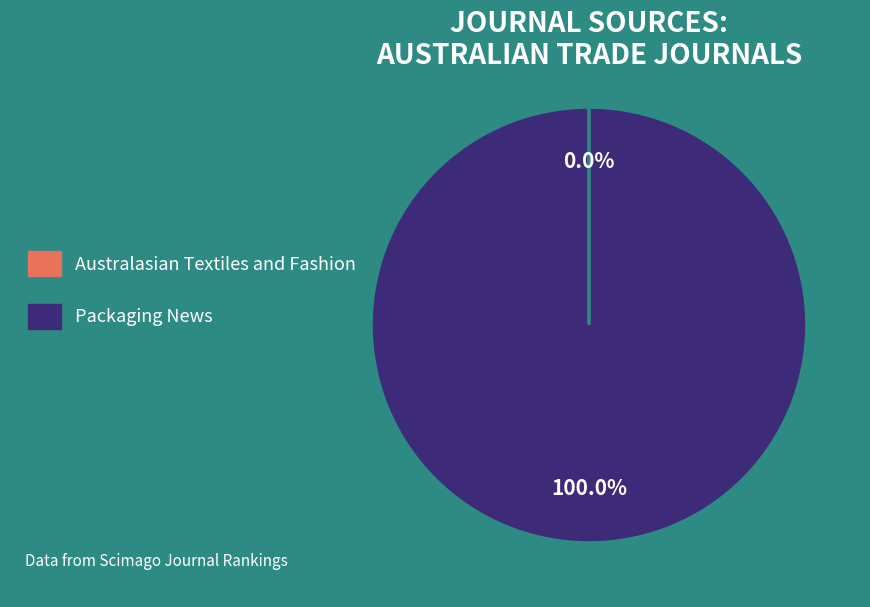

What is the majority slice?

Packaging News